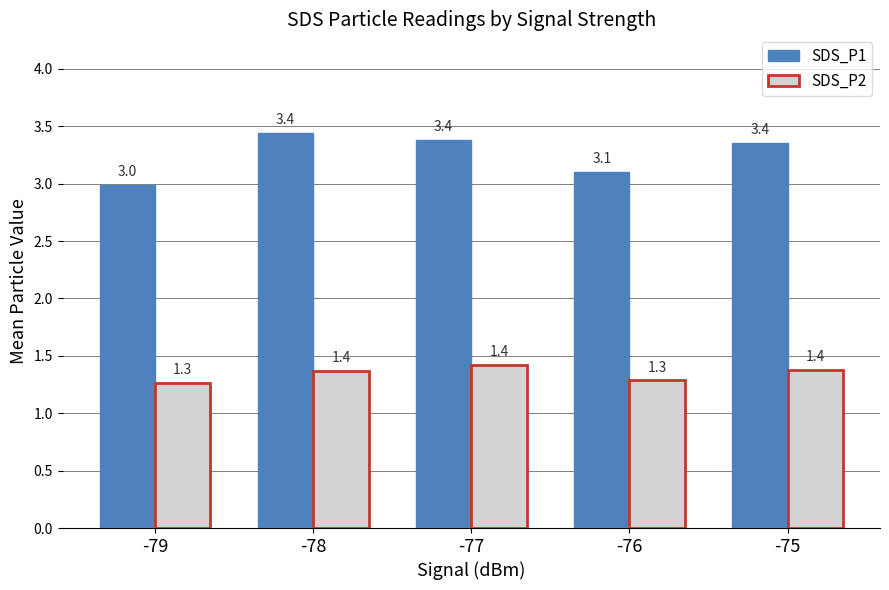

Which series has the widest spread of values?

SDS_P1